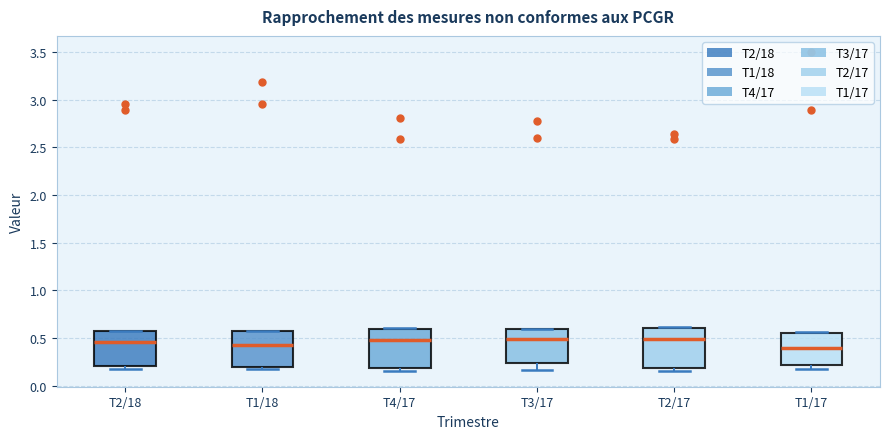

Reading left to right, read every box against the y-axis: the position of its median line, the range the box covers, and the ends of its whiskers. The values are not printed on the chart, so give them approximately, as read against the axis.

T2/18: median 0.45, box 0.20 to 0.55, whiskers 0.15 to 0.60
T1/18: median 0.40, box 0.20 to 0.55, whiskers 0.15 to 0.60
T4/17: median 0.50, box 0.20 to 0.60, whiskers 0.15 to 0.60
T3/17: median 0.50, box 0.25 to 0.60, whiskers 0.15 to 0.60
T2/17: median 0.50, box 0.20 to 0.60, whiskers 0.15 to 0.60
T1/17: median 0.40, box 0.20 to 0.55, whiskers 0.15 to 0.55